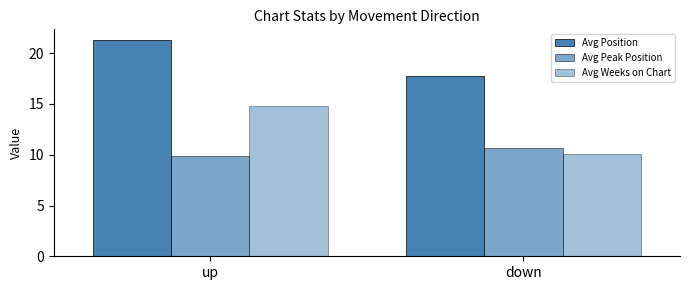

How many data points in Avg Weeks on Chart are less than 14?

1